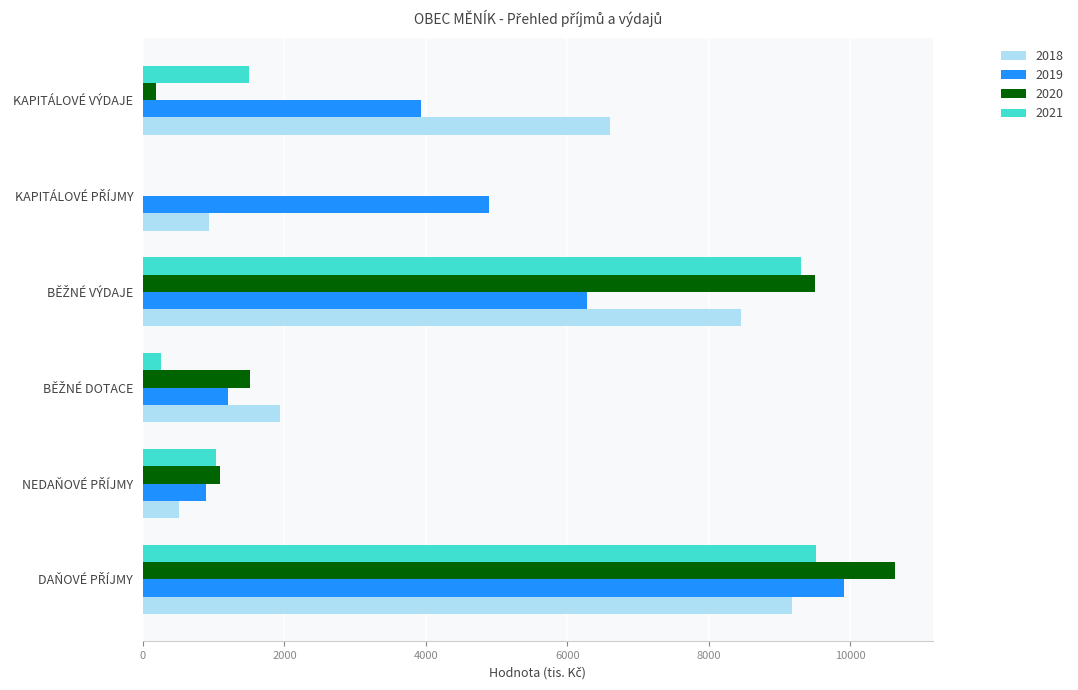

What is the average value of the 2019 series?

4518.1